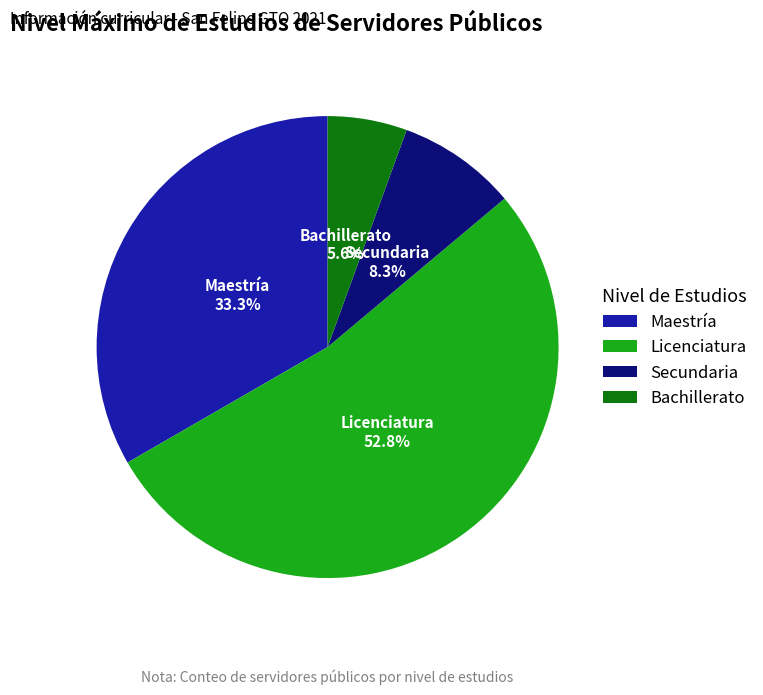

Is it true that Licenciatura is 66% of the pie?

False